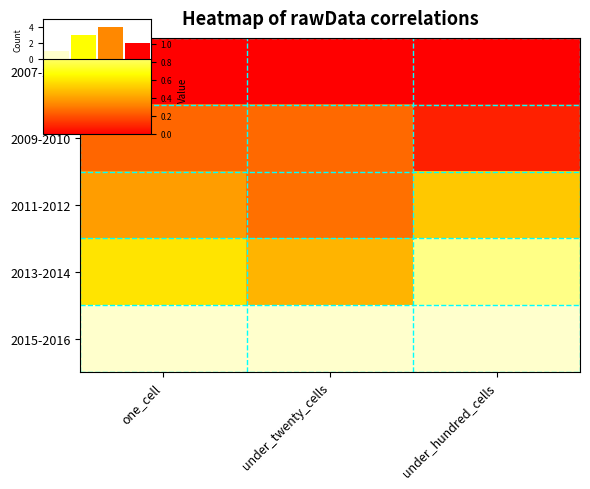

Is the value of 2015-2016 at under_hundred_cells greater than the value of 2013-2014 at under_twenty_cells?

Yes